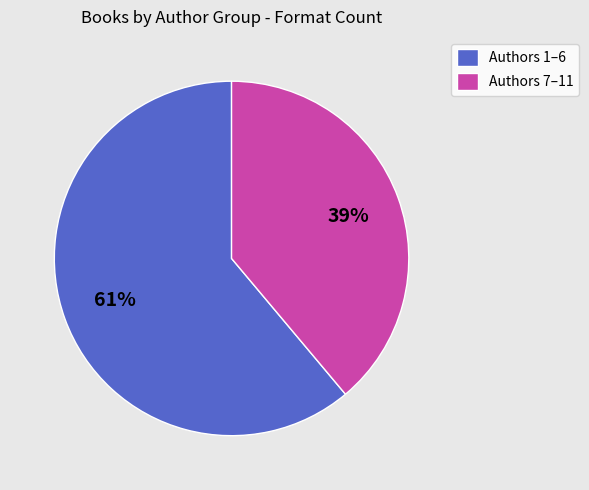

Approximately how many times larger is the value at Authors 1–6 compared to Authors 7–11?

1.6